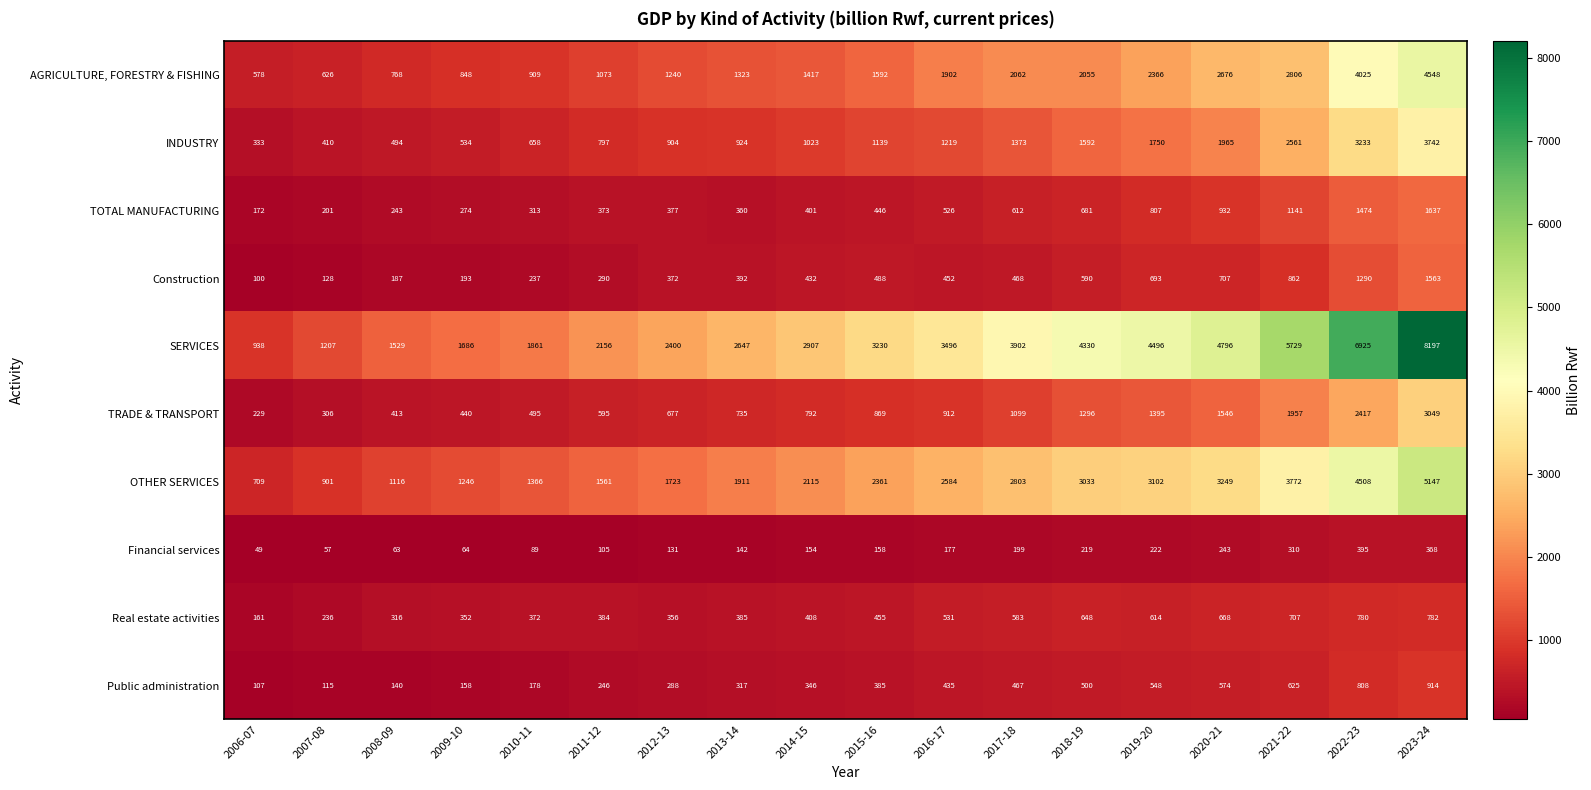

Is it true that Real estate activities equals 1052 at 2020-21?

False